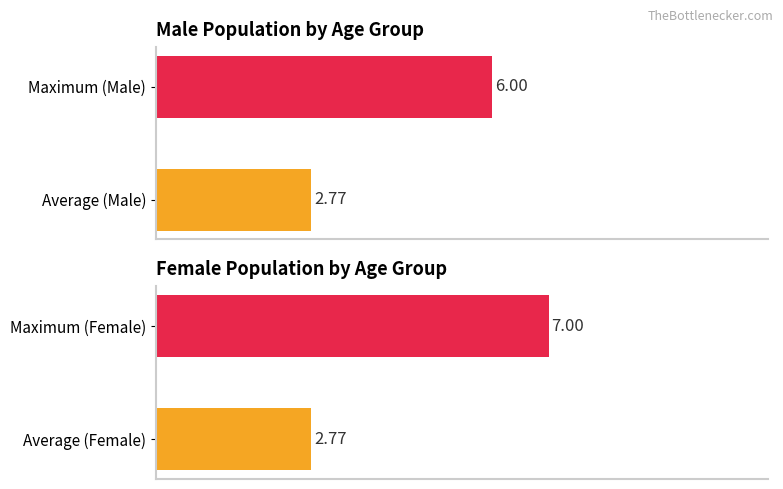

Count the Male values in the range 2 to 6.

2